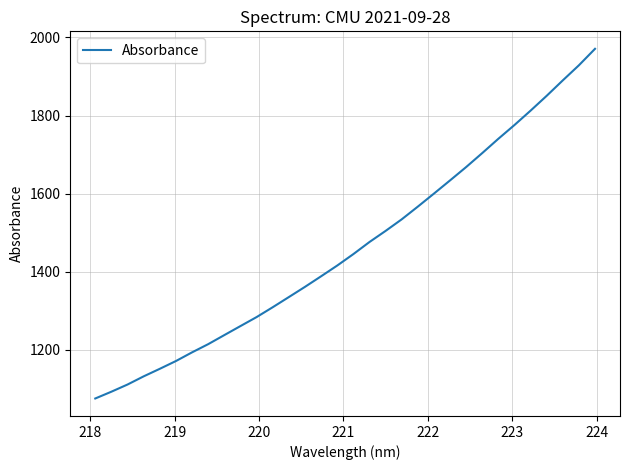

Reading left to right, transcribe all the data shown in this chart.

1074.6	1092.0	1110.4	1131.3	1150.7	1170.6	1192.9	1213.9	1237.1	1260.2	1283.3	1308.5	1334.6	1360.8	1387.9	1415.4	1444.7	1475.7	1504.2	1533.8	1566.5	1599.8	1633.7	1667.9	1703.8	1740.4	1775.7	1812.5	1850.6	1890.1	1928.8	1971.0